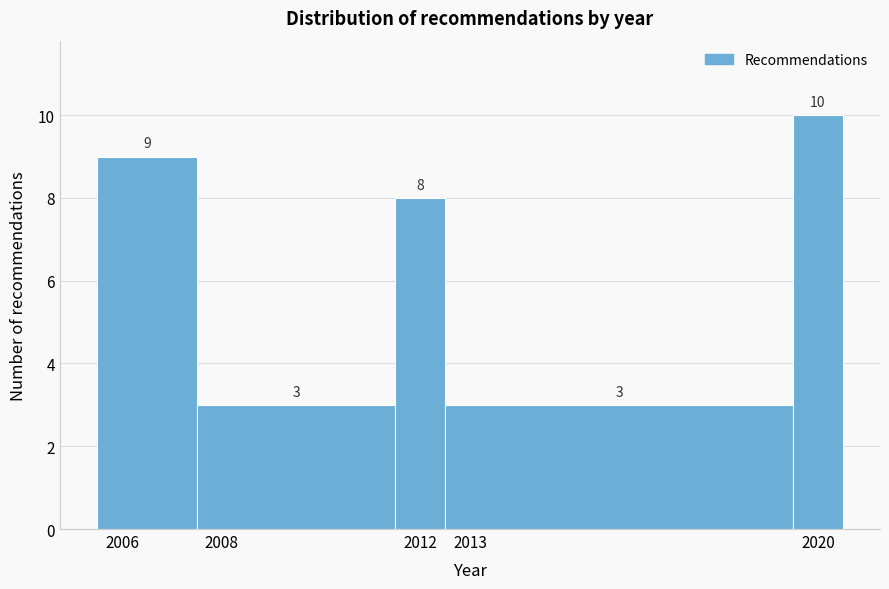

Reading left to right, list every bar in this chart as the range it spans on the x-axis followed by its height.

2005.5 to 2007.5: 9
2007.5 to 2011.5: 3
2011.5 to 2012.5: 8
2012.5 to 2019.5: 3
2019.5 to 2020.5: 10